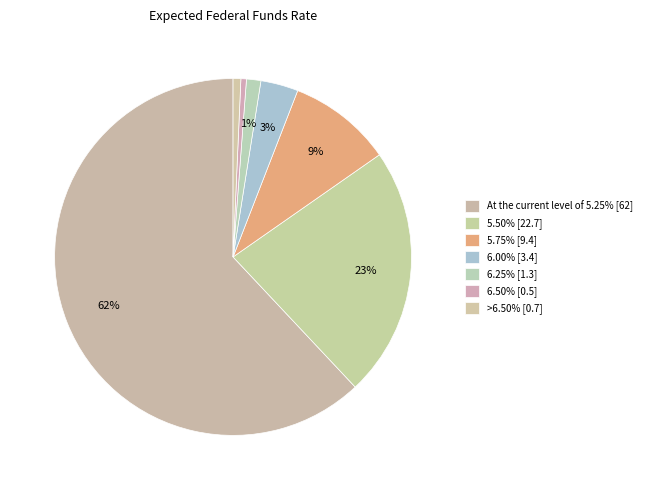

How many slices are in this pie chart?

7